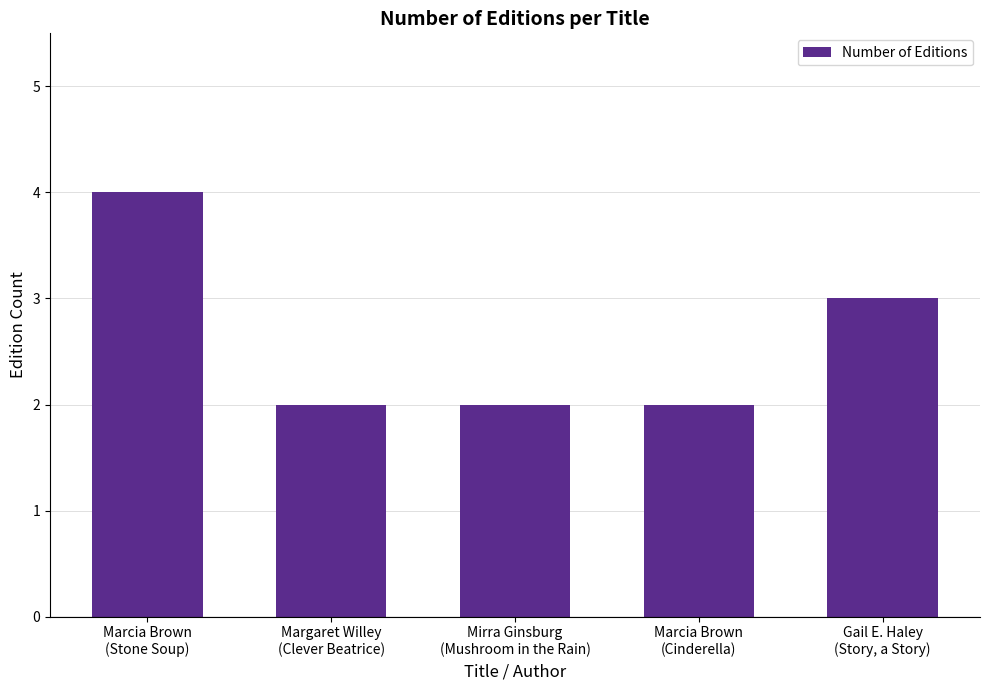

What is the change in value from Marcia Brown
(Stone Soup) to Marcia Brown
(Cinderella)?

-2